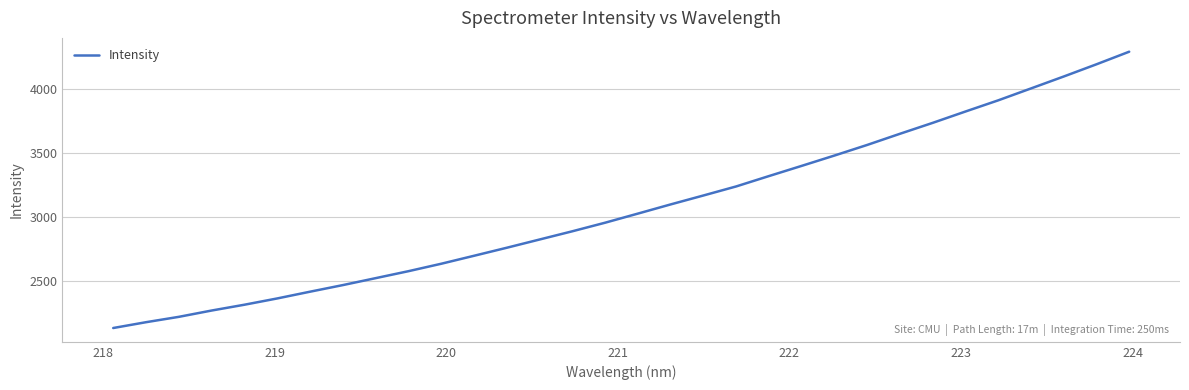

What is the difference between the maximum and minimum values?

2151.9